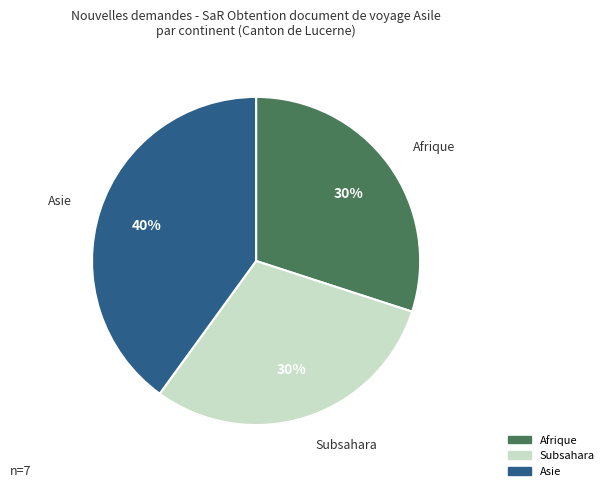

To the nearest percent, what is the difference between the largest and smallest slice percentages?

10%